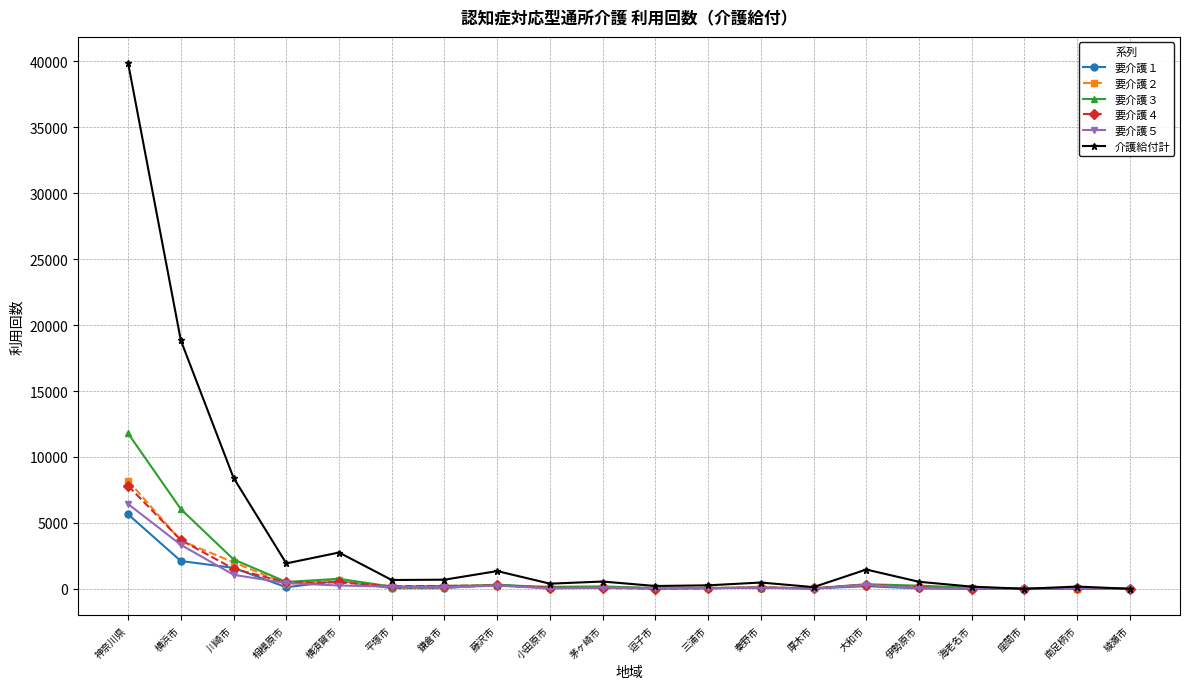

What are all the series names shown in the legend?

要介護１, 要介護２, 要介護３, 要介護４, 要介護５, 介護給付計